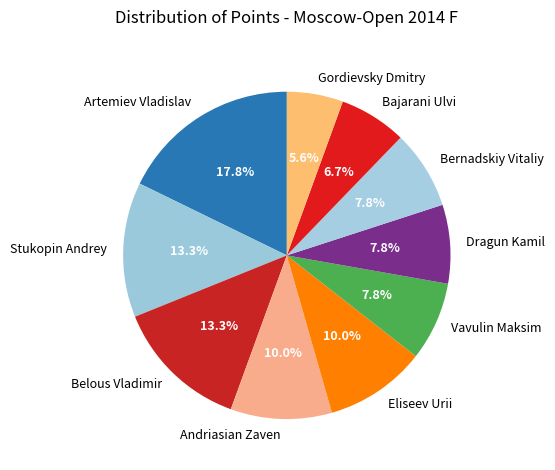

What percentage is the Gordievsky Dmitry slice, to the nearest percent?

6%